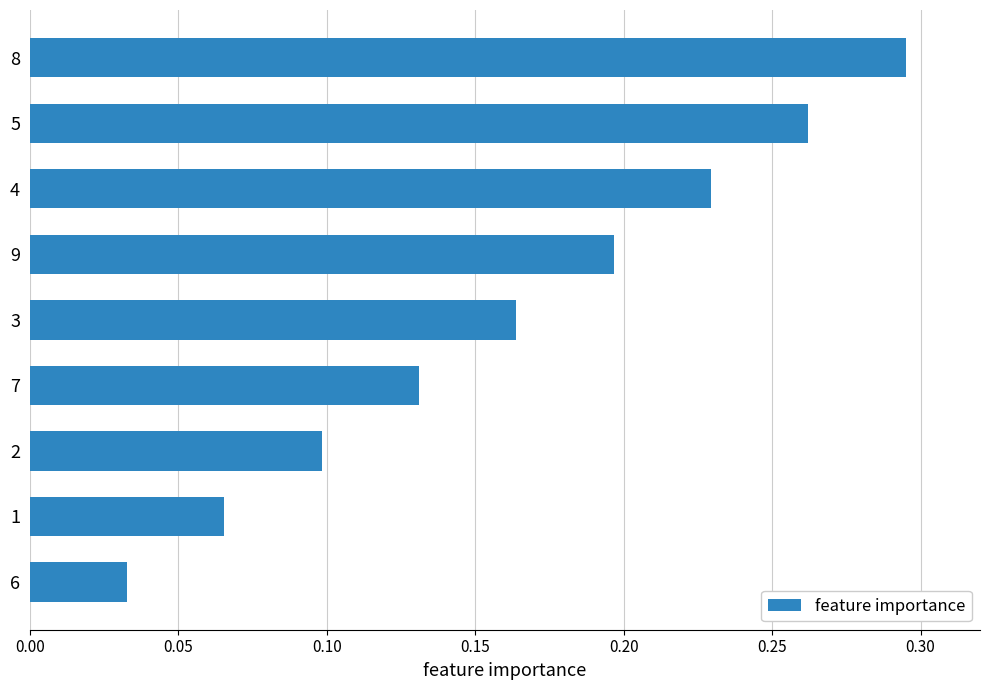

What is the sum of the values at 9 and 8?

0.5